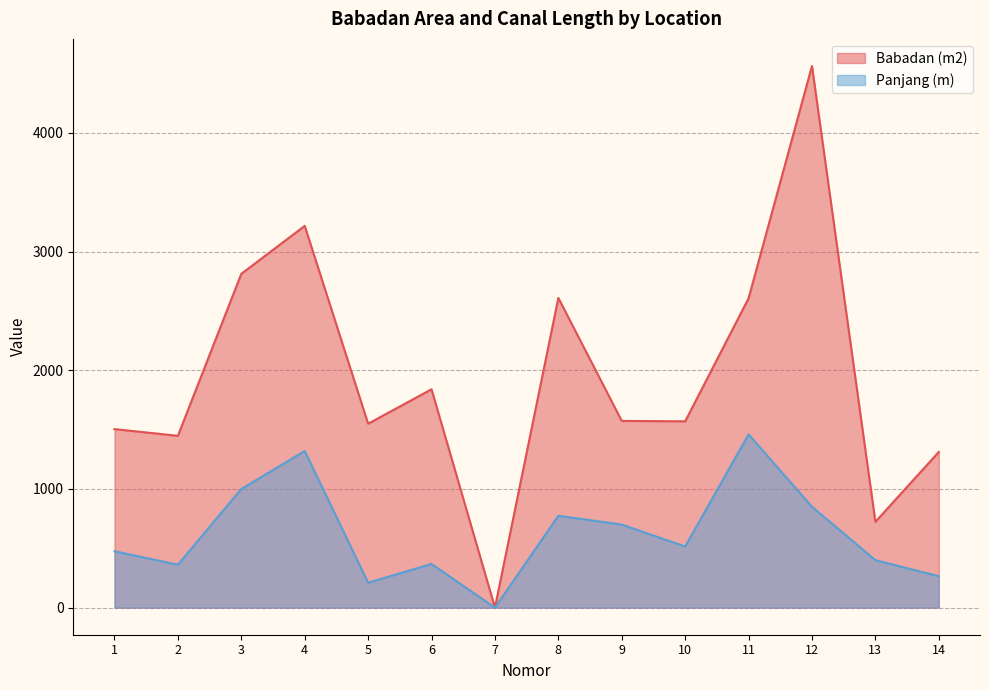

Is the value of Babadan (m2) at 7 greater than the value of Panjang (m) at 14?

No